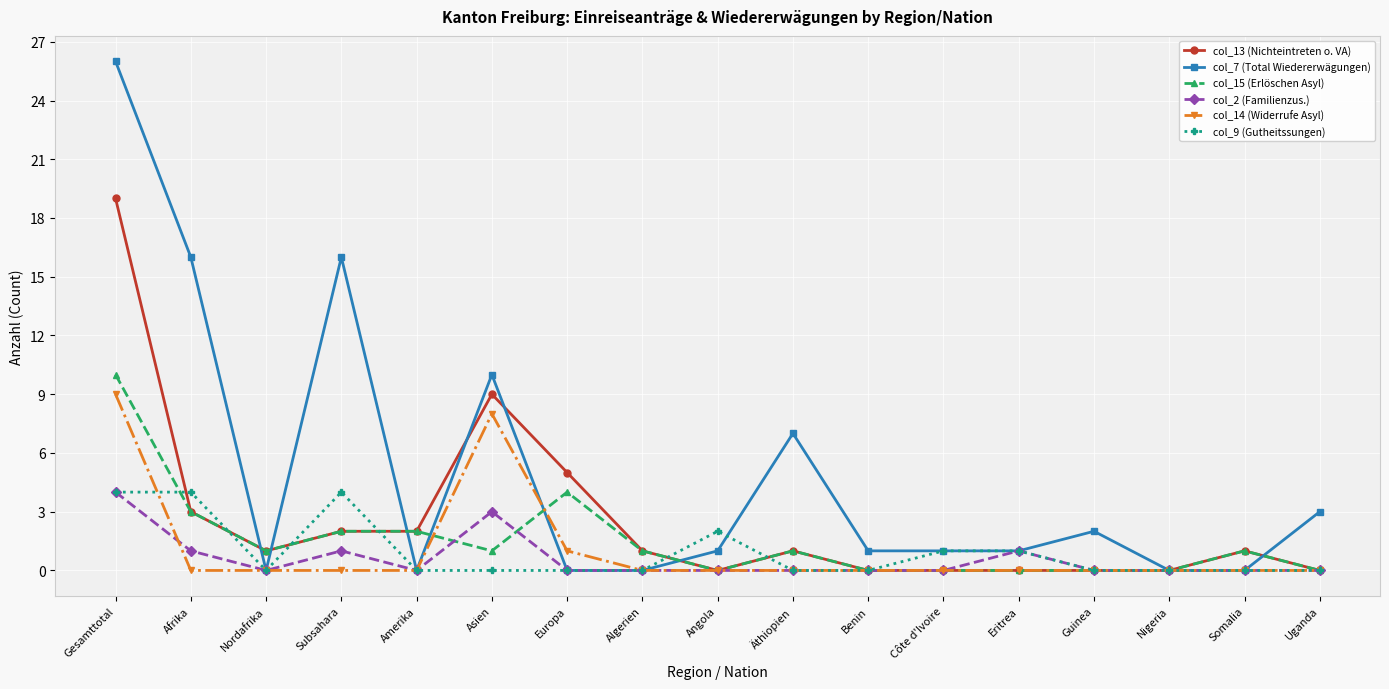

What is the difference between the highest and lowest values at Uganda?

3